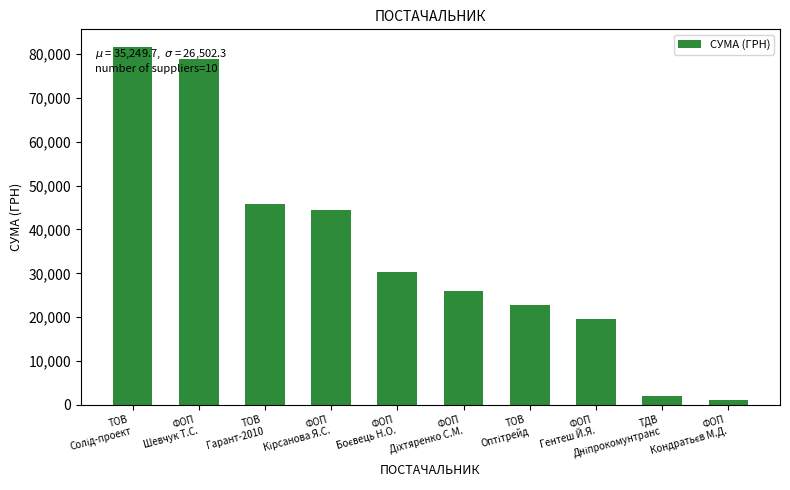

What is the average value?

35249.7